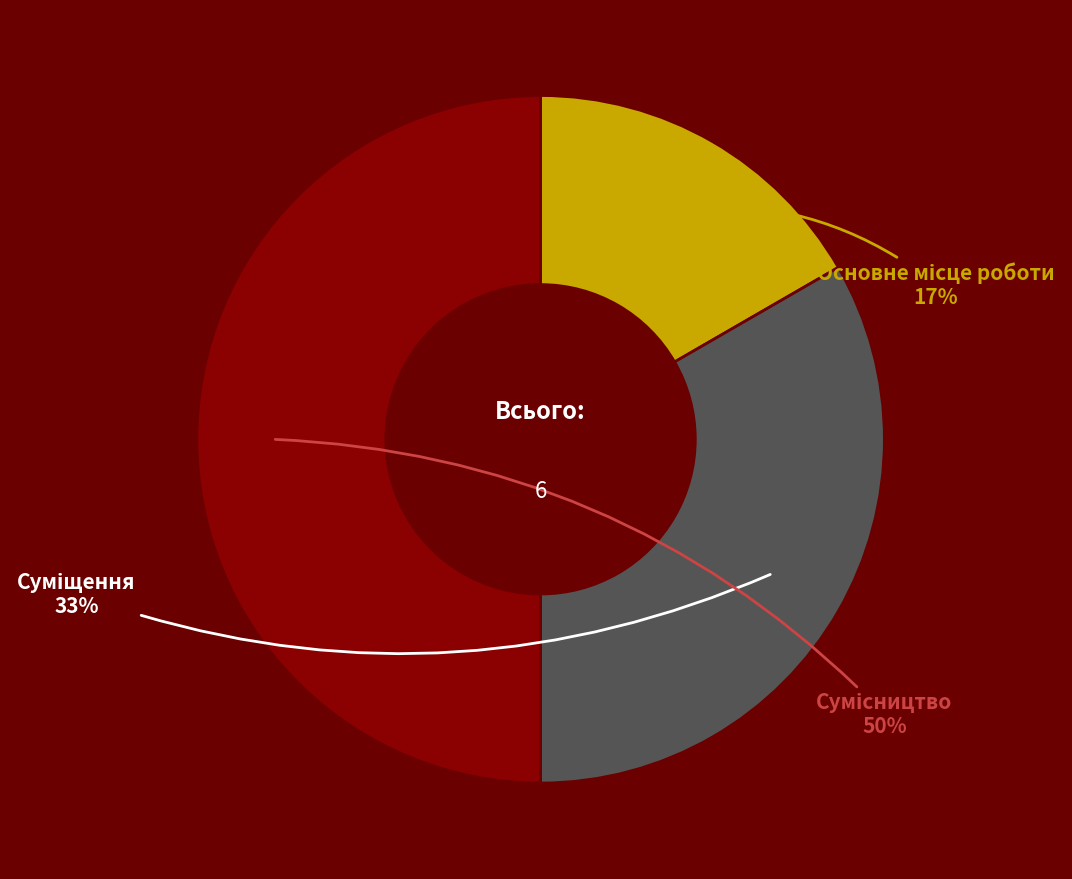

To the nearest percent, what is the average slice percentage?

33%